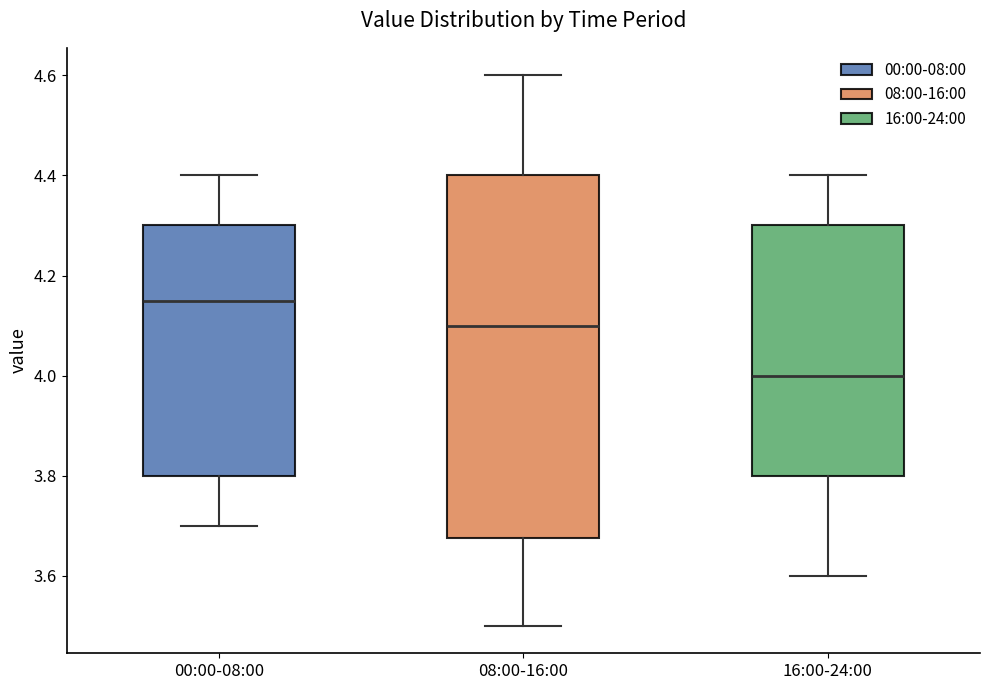

Reading left to right, read every box against the y-axis: the position of its median line, the range the box covers, and the ends of its whiskers. The values are not printed on the chart, so give them approximately, as read against the axis.

00:00-08:00: median 4.16, box 3.80 to 4.30, whiskers 3.70 to 4.40
08:00-16:00: median 4.10, box 3.68 to 4.40, whiskers 3.50 to 4.60
16:00-24:00: median 4.00, box 3.80 to 4.30, whiskers 3.60 to 4.40